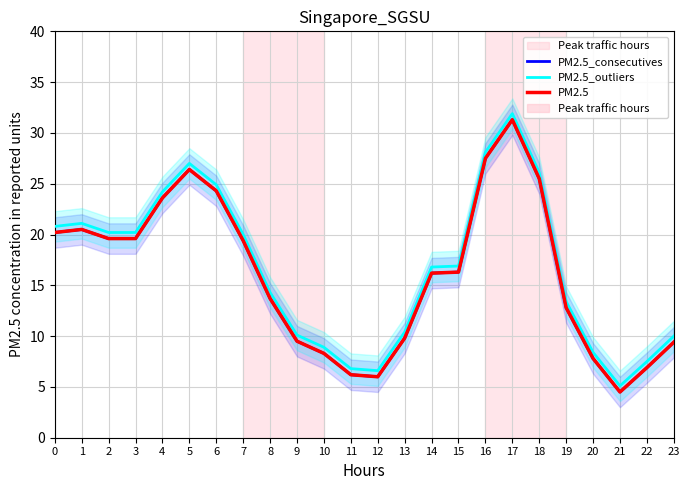

How many data points in PM2.5 are above 16?

13